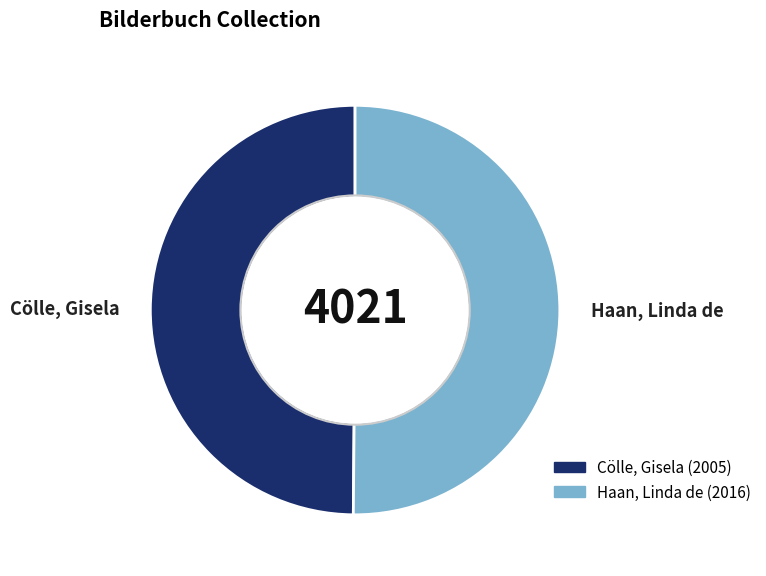

What is the ratio of the value at Haan, Linda de to the value at Cölle, Gisela?

1.0